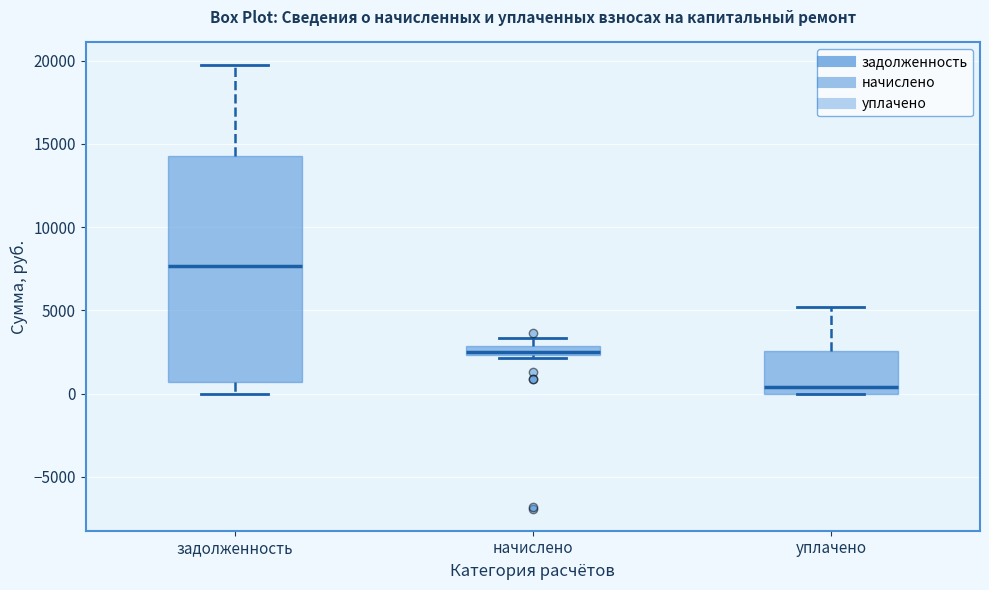

Which box has the lowest median line?

уплачено